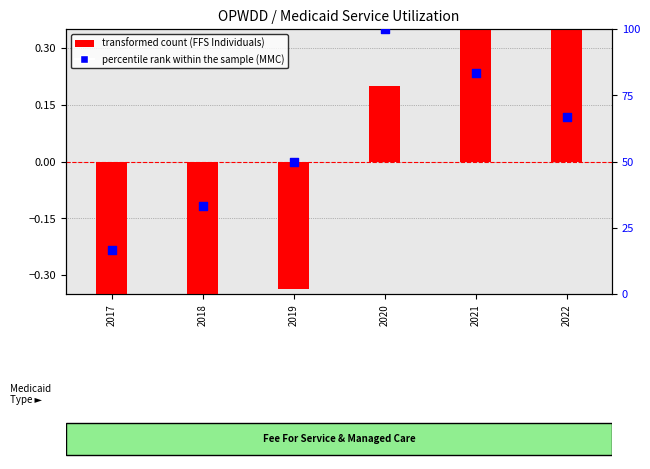

At which category is the sum across all series the highest?

2020